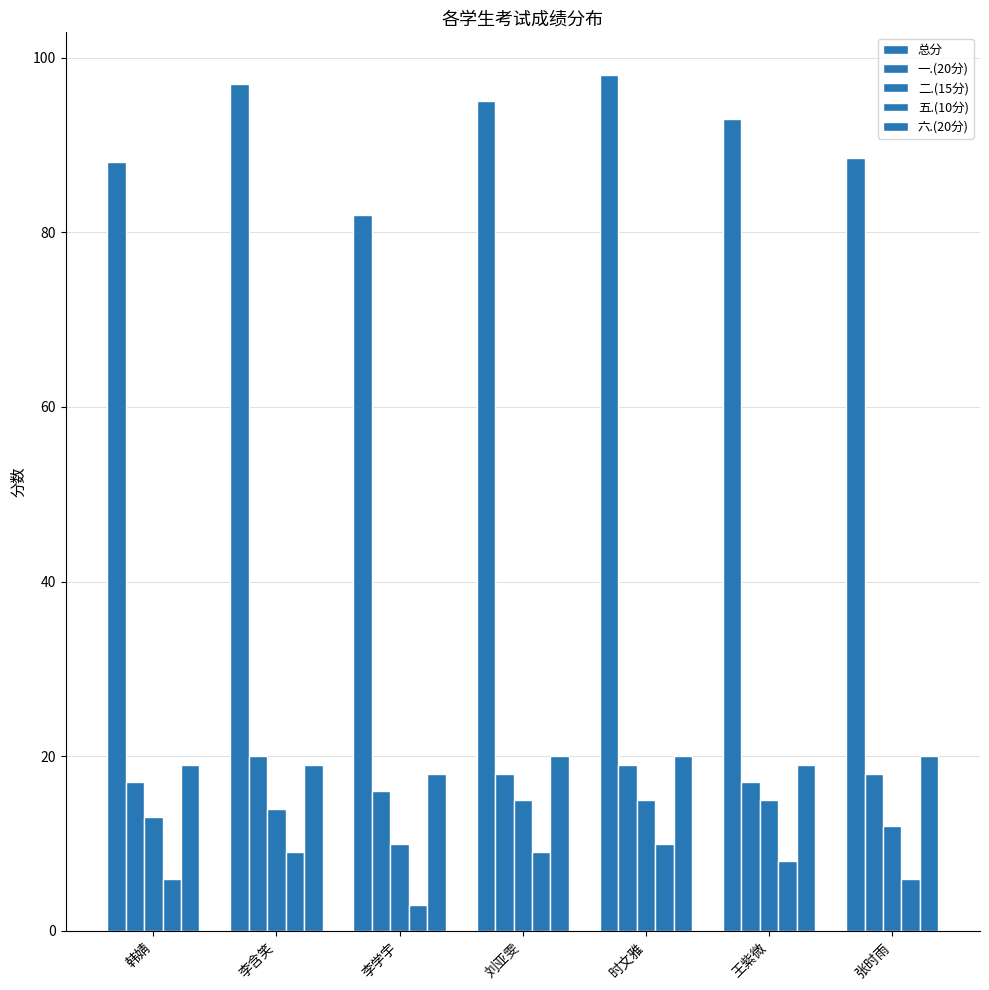

At which label does 总分 first exceed 93?

李含笑